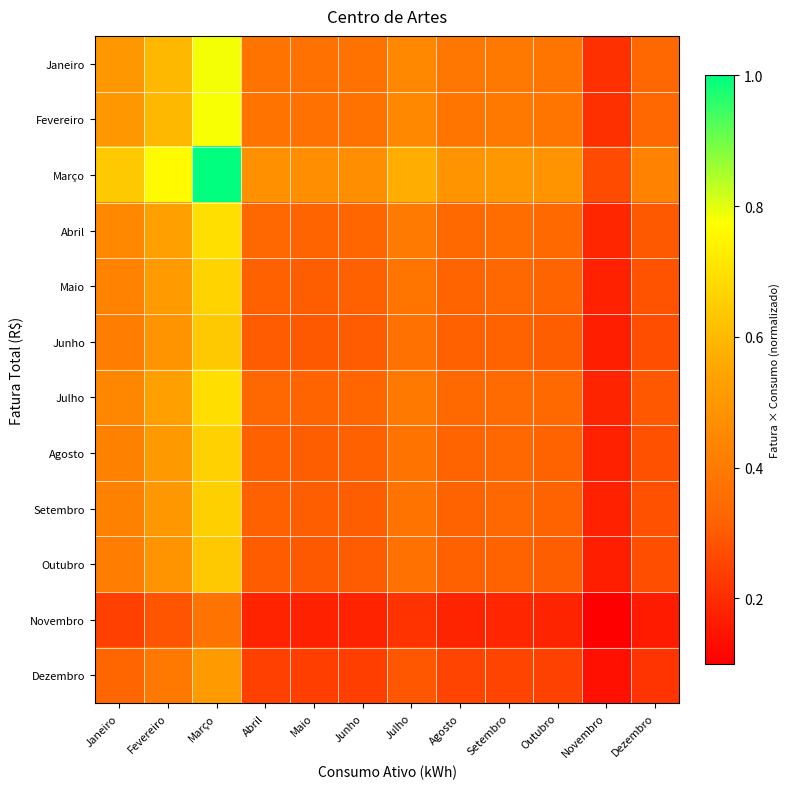

What is the spread (max minus min) of values at Outubro?

0.3